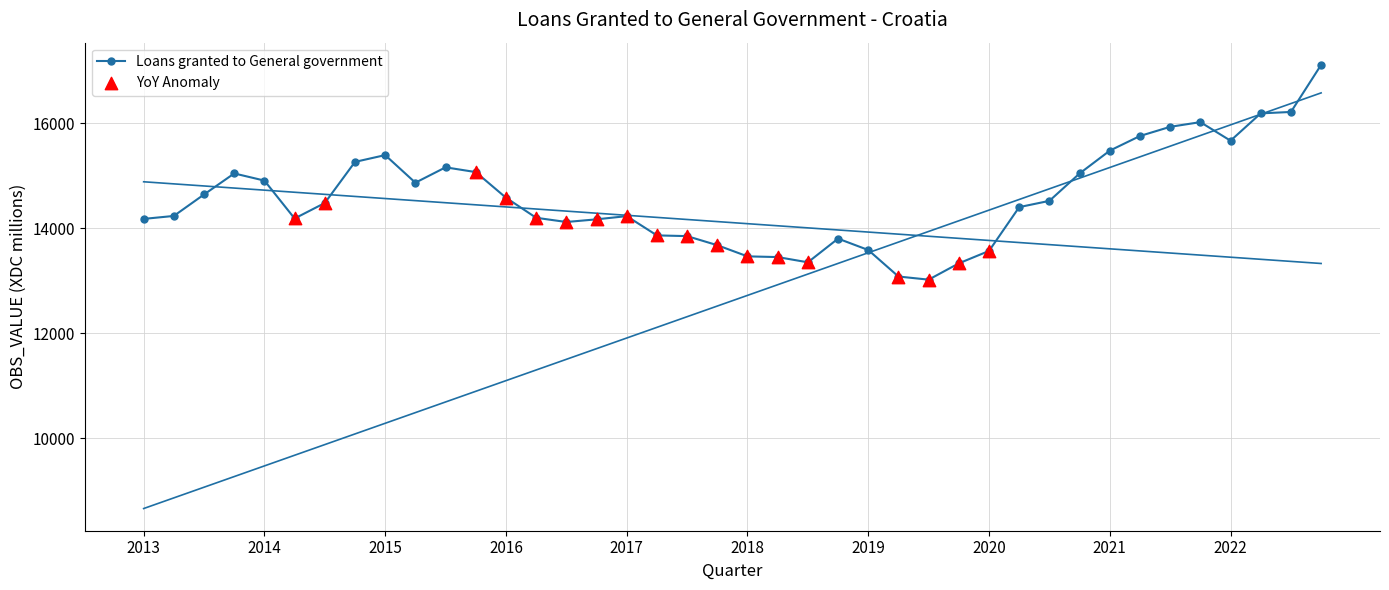

Approximately how many times larger is the value at 2016-Q2 compared to 2017-Q3?

1.0